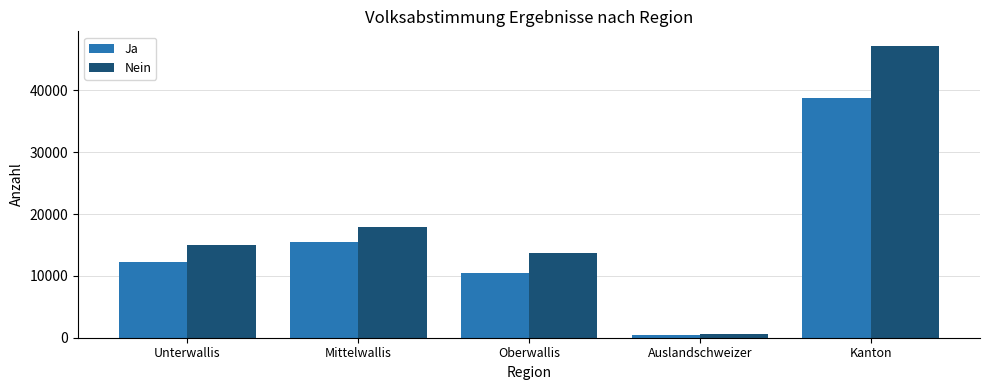

Are the bars horizontal?

No